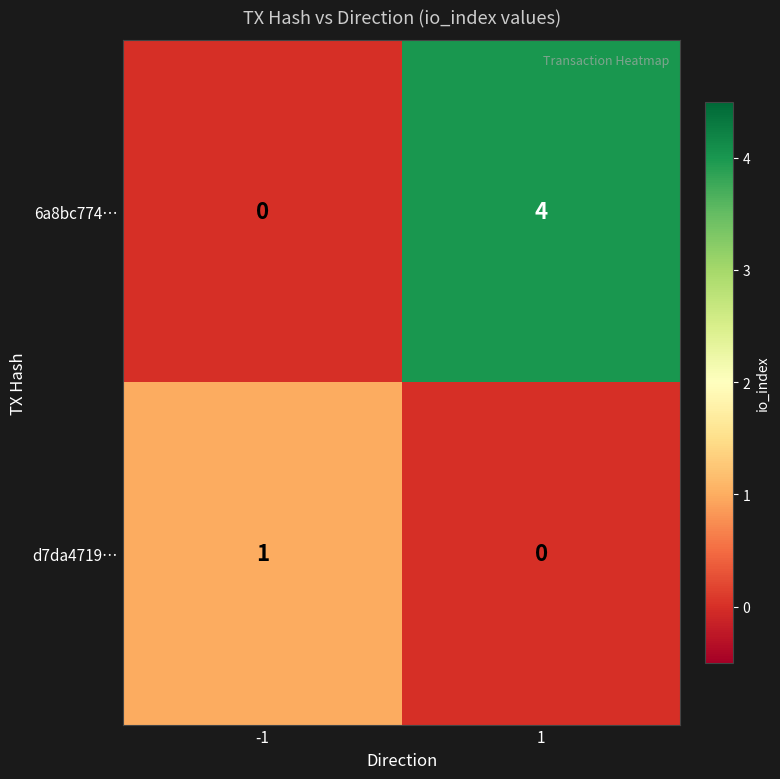

Between -1 and 1, which series saw the biggest shift?

6a8bc774…